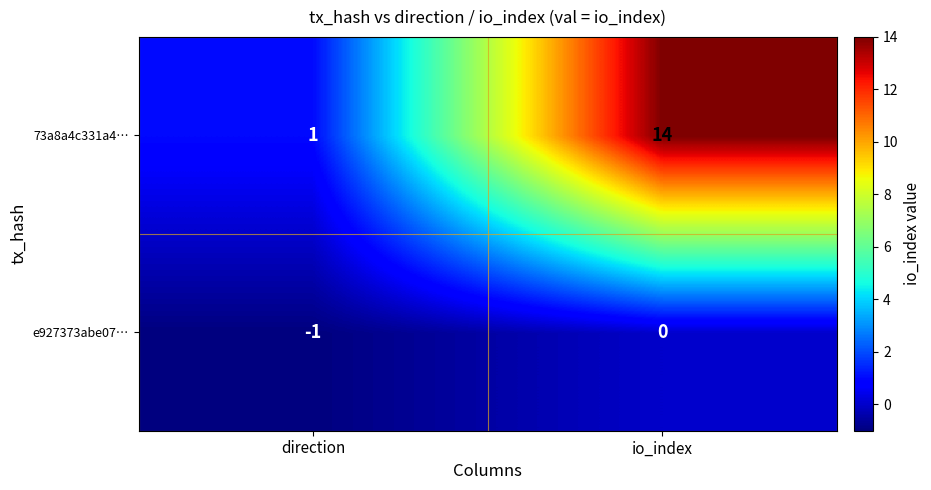

Which series has the largest range (max minus min)?

73a8a4c331a4…